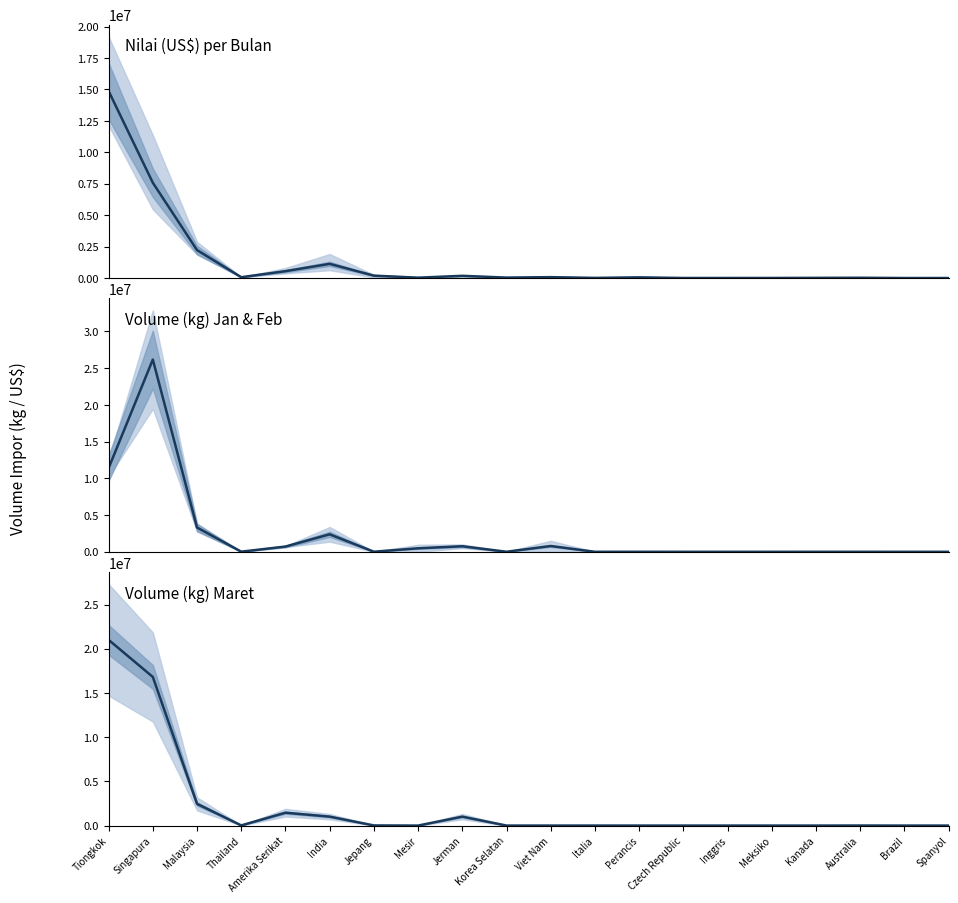

At which category does the chart reach its peak across all series?

Singapura